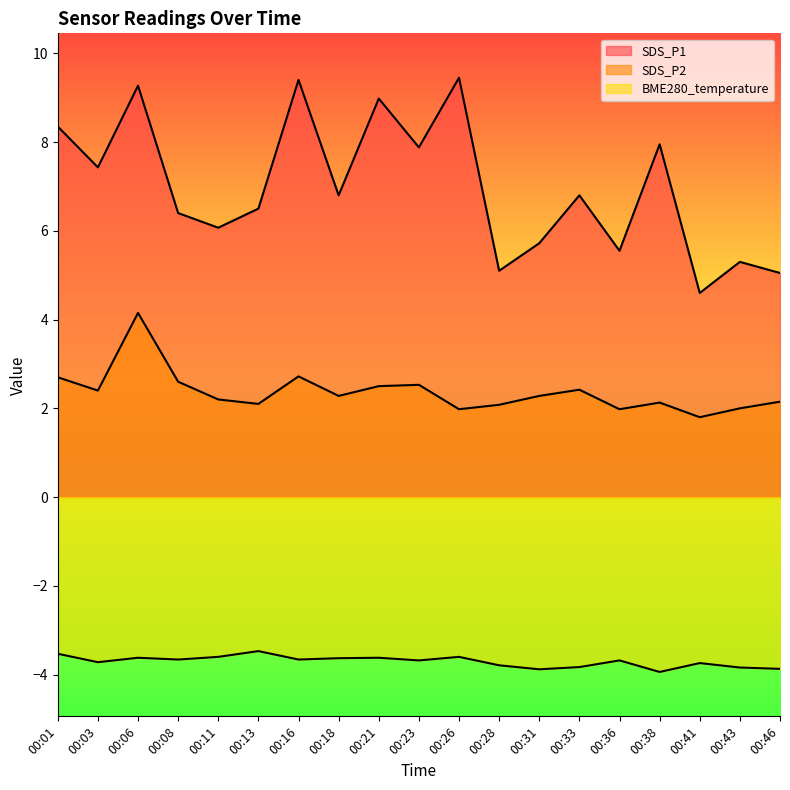

Read the BME280_temperature value at 00:31.

-3.9